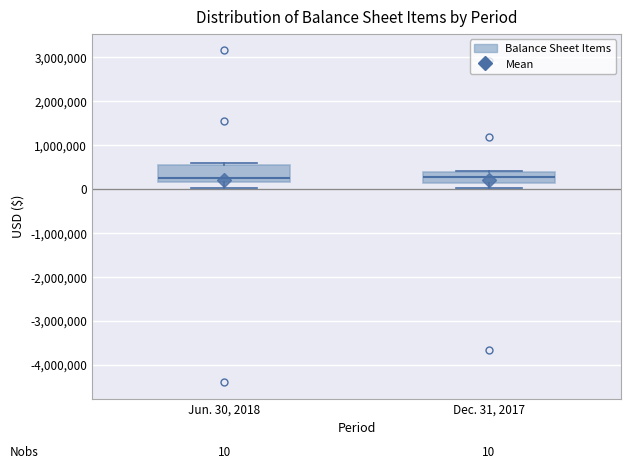

Comparing the boxes themselves (not the whiskers), which one is the tallest?

Jun. 30, 2018